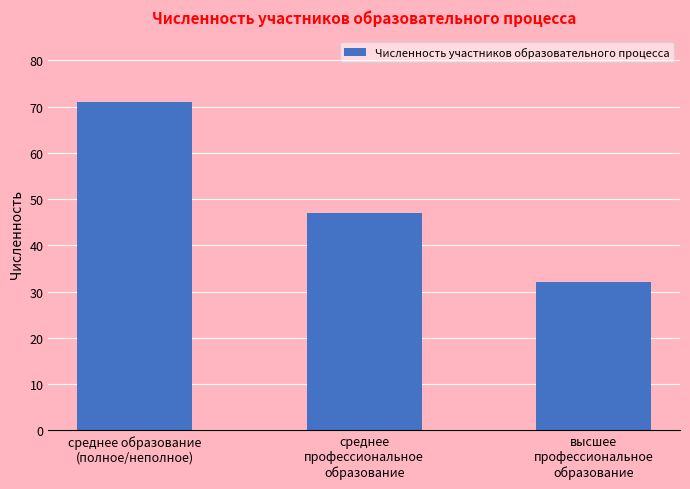

What position from the right is среднее
профессиональное
образование?

2